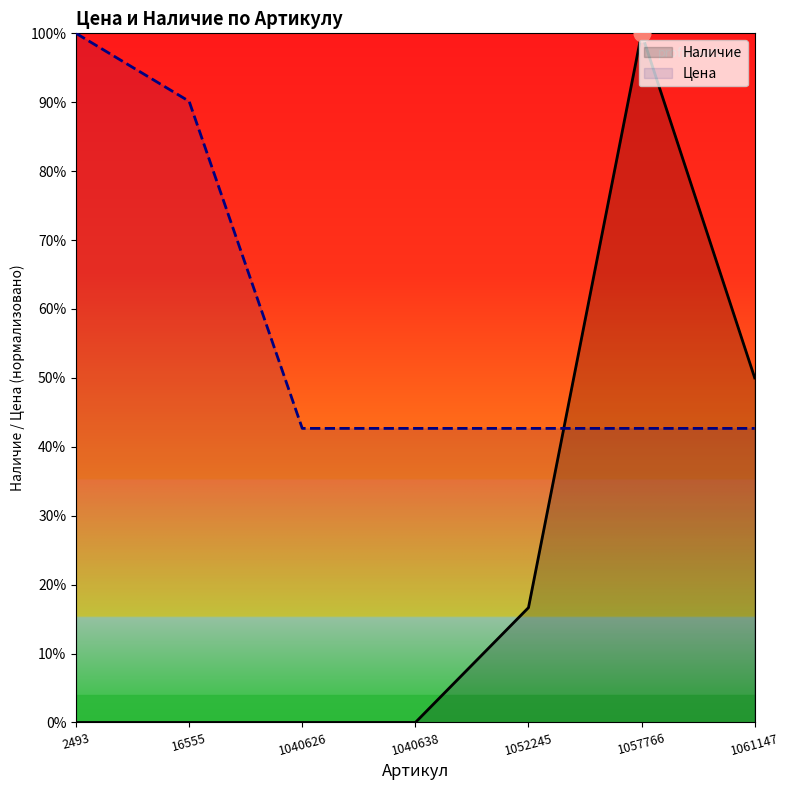

Does the chart display data point markers on the line(s)?

No